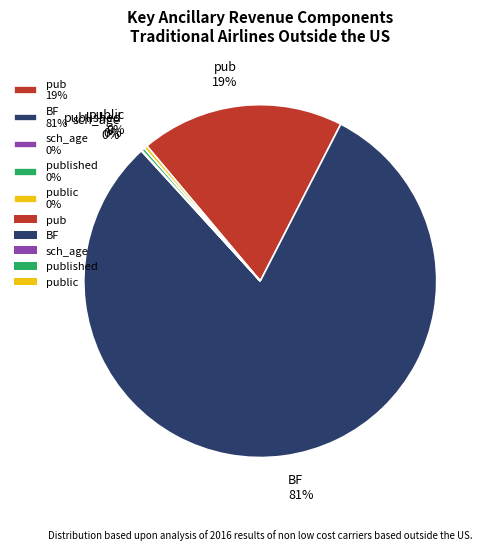

To the nearest percent, what is the average slice percentage?

20%